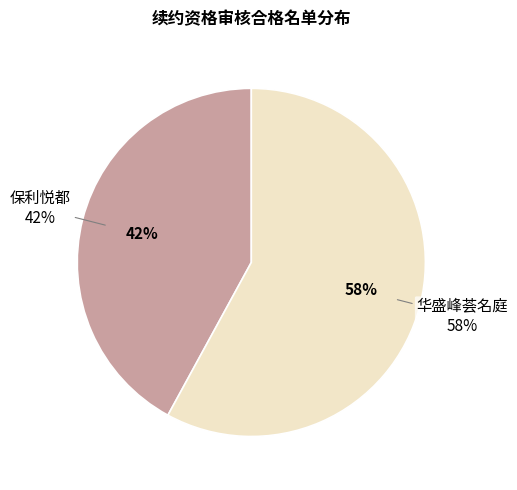

To the nearest percent, what percentage of the pie is 保利悦都?

42%